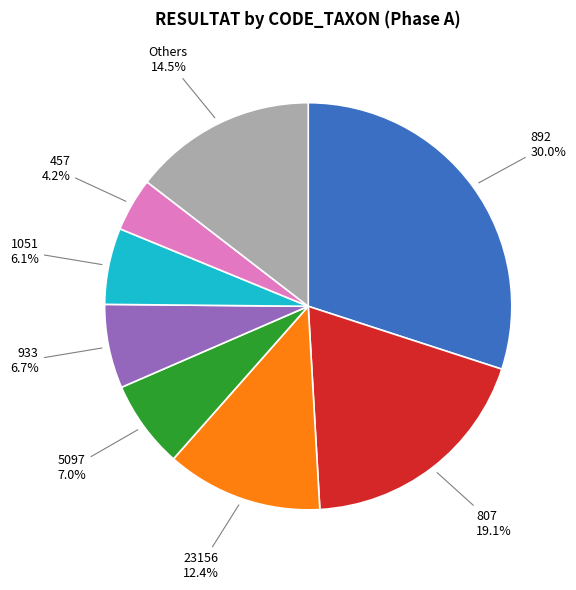

What is the ratio of the value at 1051 to the value at 933?

0.9